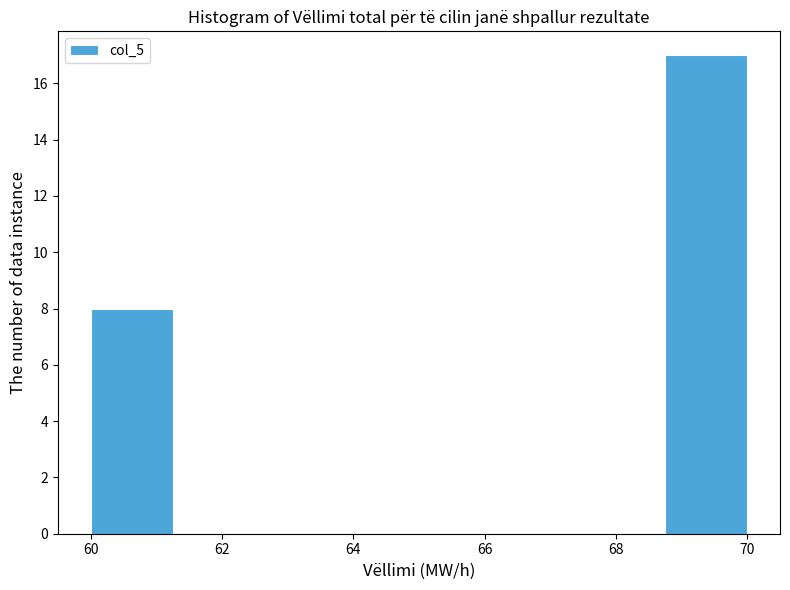

What is the height of the bar covering 60.00 to 61.25 on the x-axis? Neither the bar edges nor the heights are printed on the chart, so give them approximately, as read against the axes.

8